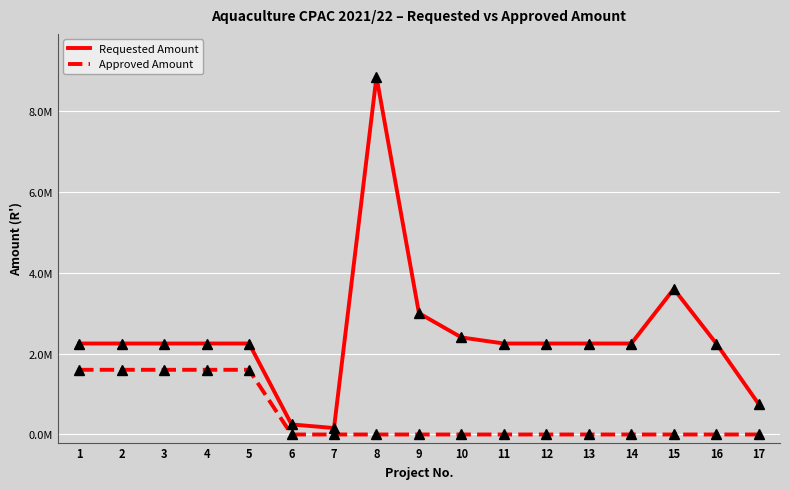

What is the sum of all Requested Amount values?

41503341.9